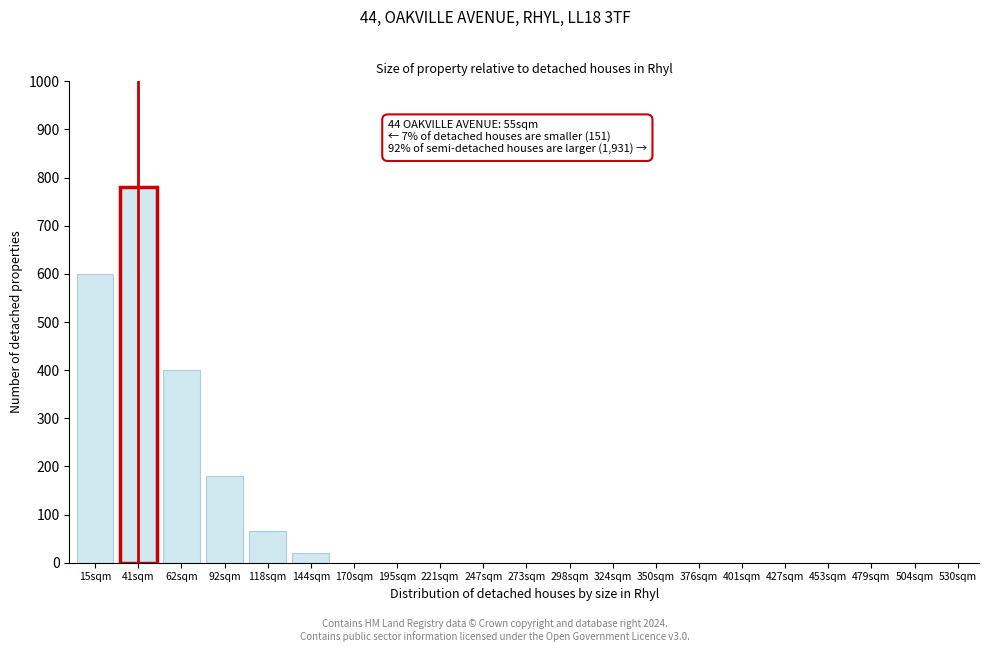

Reading left to right, what are all the values shown in this chart?

15sqm=600	41sqm=780	62sqm=400	92sqm=180	118sqm=65	144sqm=20	170sqm=0	195sqm=0	221sqm=0	247sqm=0